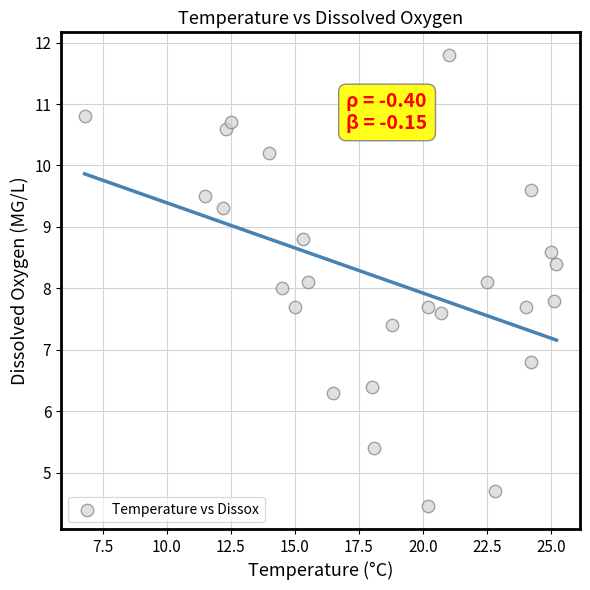

What is the range of X values (max minus min)?

18.4